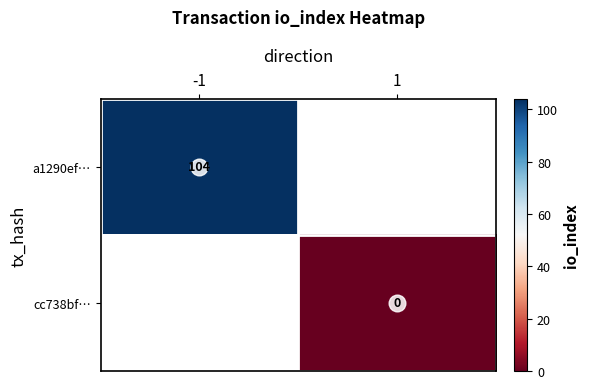

At how many categories does at least one series exceed 92?

1